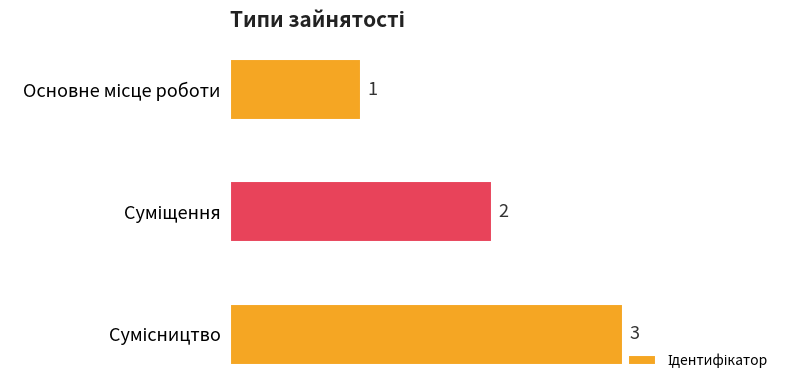

What is the maximum value shown in the chart?

3